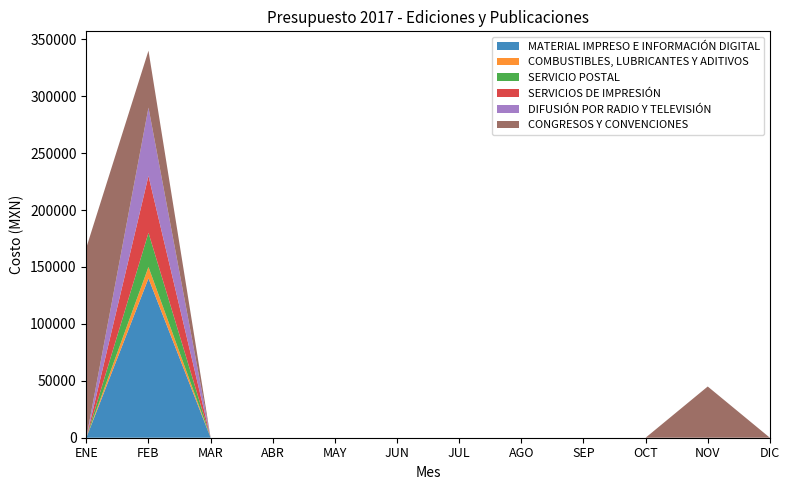

Reading right to left, what are all the values shown in this chart?

MATERIAL IMPRESO E INFORMACIÓN DIGITAL: 0	0	0	0	0	0	0	0	0	0	140000	0
COMBUSTIBLES, LUBRICANTES Y ADITIVOS: 0	0	0	0	0	0	0	0	0	0	10000	0
SERVICIO POSTAL: 0	0	0	0	0	0	0	0	0	0	30000	0
SERVICIOS DE IMPRESIÓN: 0	0	0	0	0	0	0	0	0	0	50000	0
DIFUSIÓN POR RADIO Y TELEVISIÓN: 0	0	0	0	0	0	0	0	0	0	60000	0
CONGRESOS Y CONVENCIONES: 0	45000	0	0	0	0	0	0	0	0	50000	167000